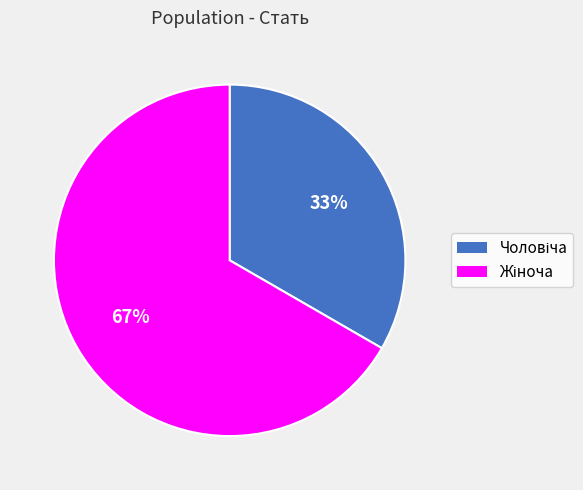

To the nearest percent, what is the average slice percentage?

50%